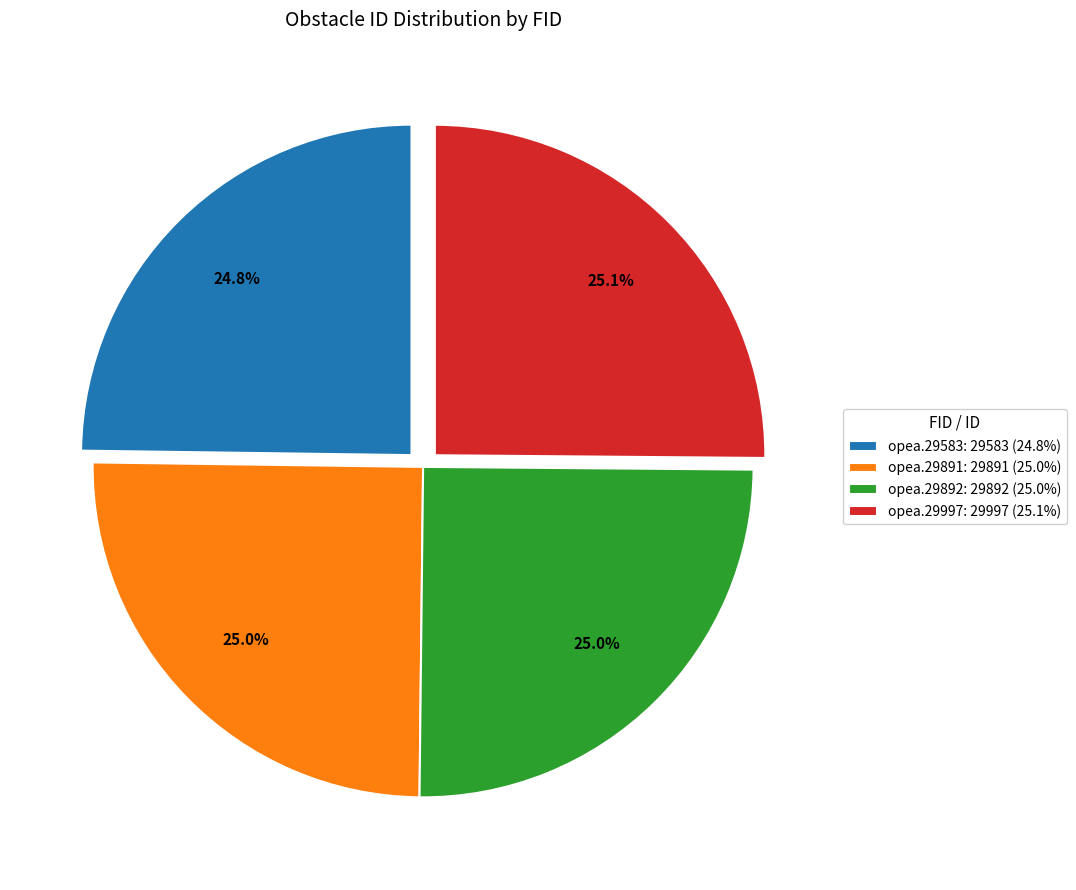

What is the ratio of the value at opea.29997: 29997 (25.1%) to the value at opea.29892: 29892 (25.0%)?

1.0